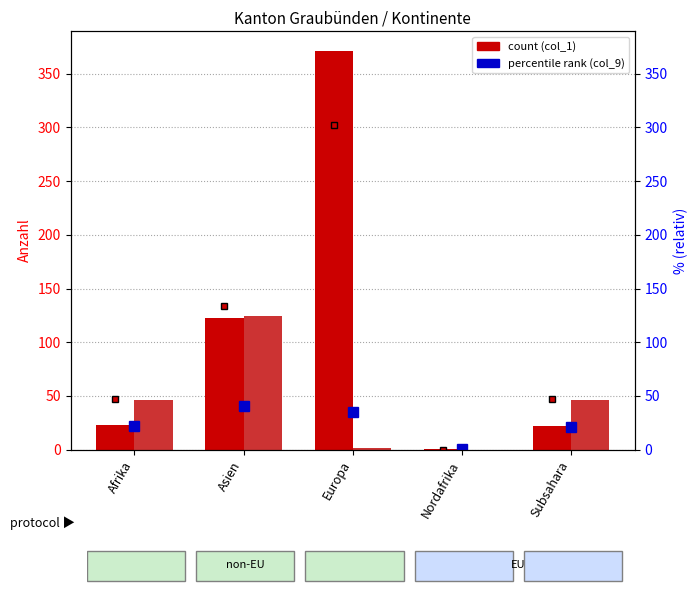

Where is col_1 (Aufenthalts Total) nearest to the value 186?

Asien